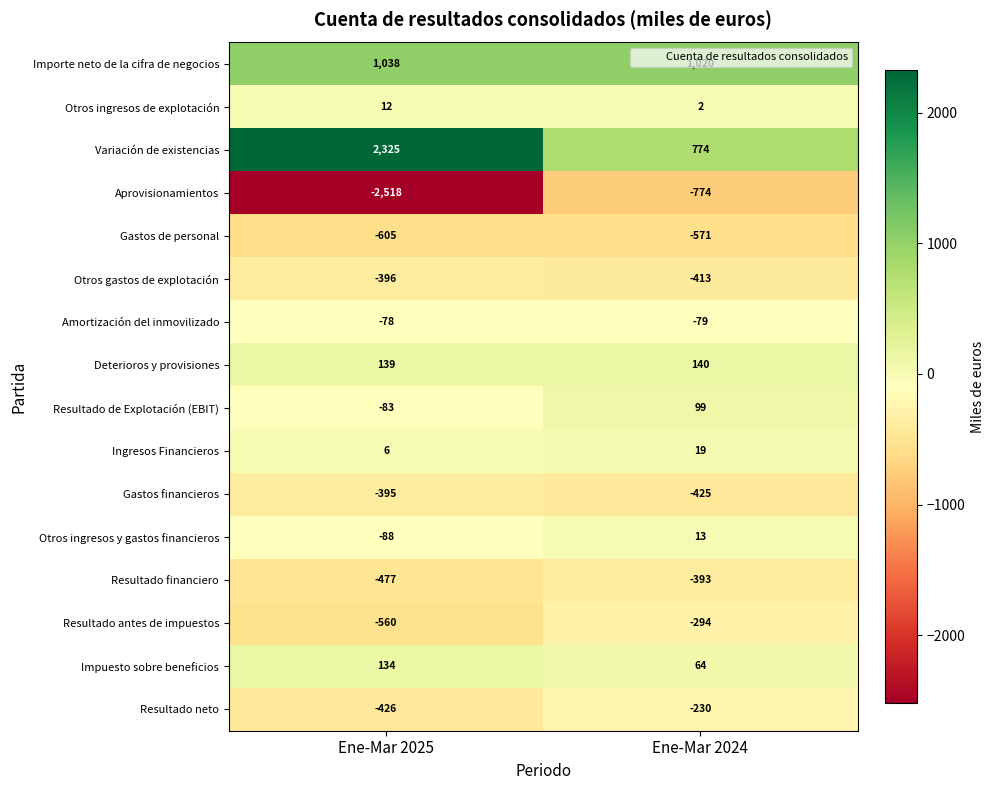

What is the approximate value of Importe neto de la cifra de negocios at Ene-Mar 2024?

1020